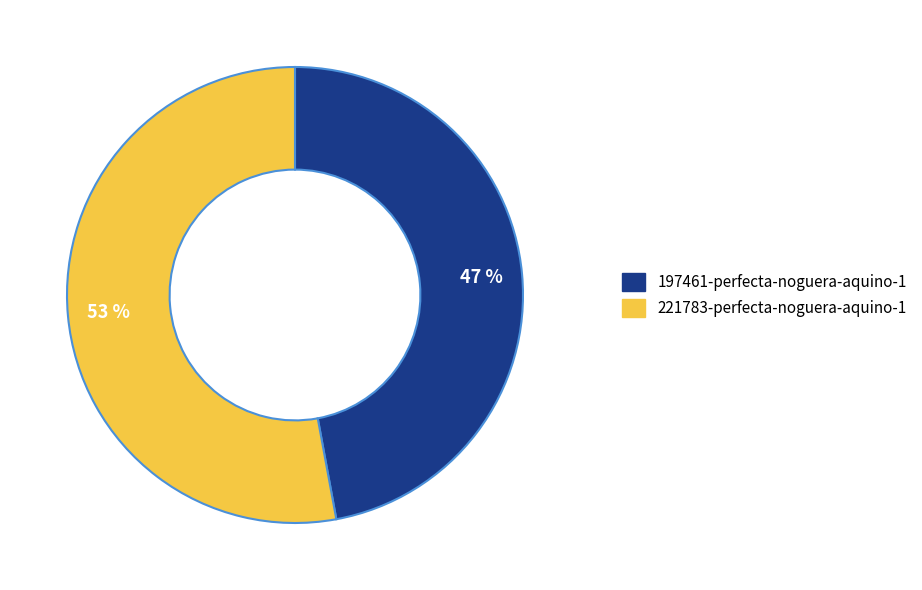

Combined, do 221783-perfecta-noguera-aquino-1 and 197461-perfecta-noguera-aquino-1 account for over 50%?

Yes